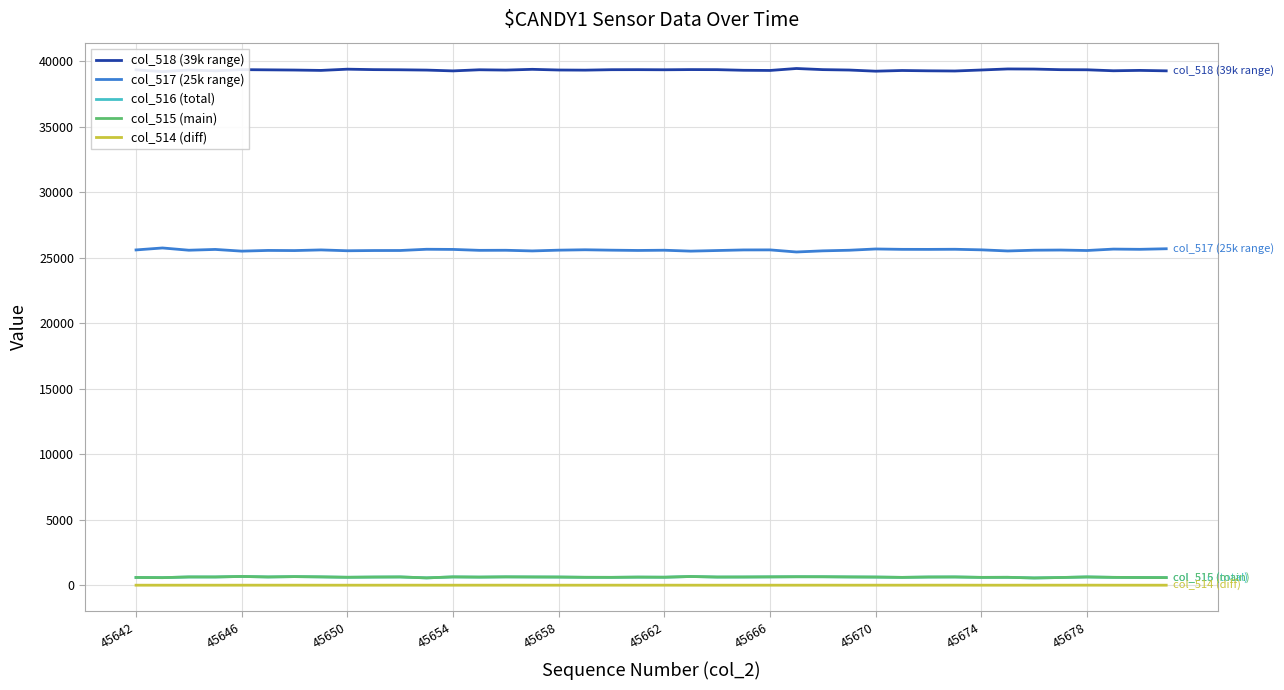

The value of col_517 (25k range) at 45666 is 25600. True or false?

True